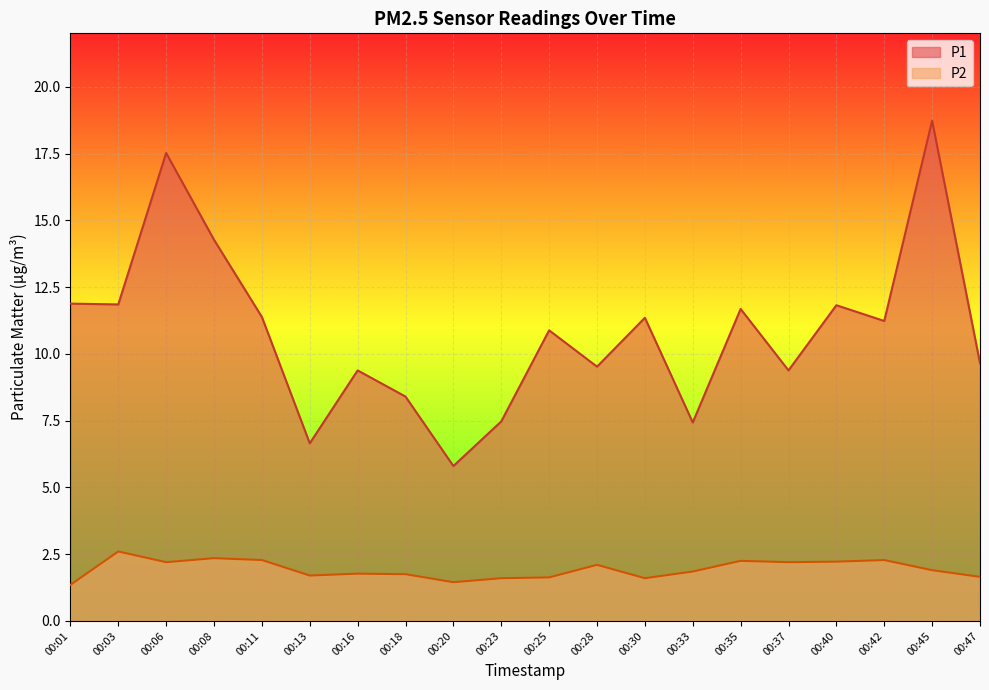

What is the difference between the second highest and second lowest values in the P2 series?

0.9